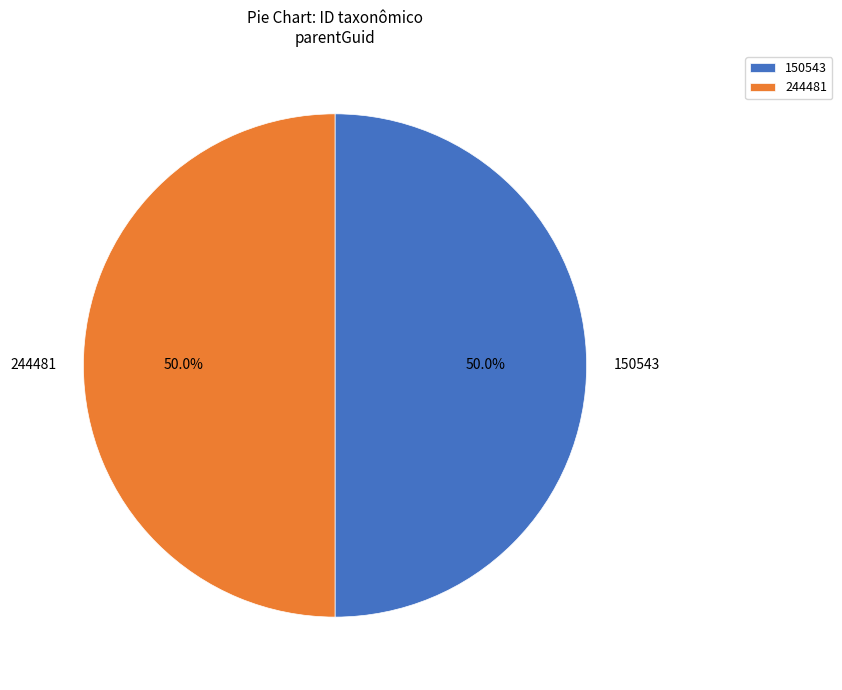

To the nearest percent, what is the combined percentage of 150543 and 244481?

100%